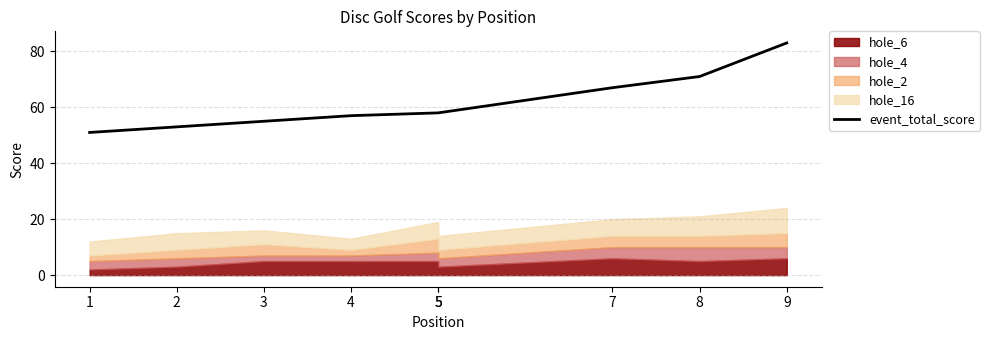

Reading left to right, list all the values displayed in this chart.

51	53	55	57	58	58	67	71	83